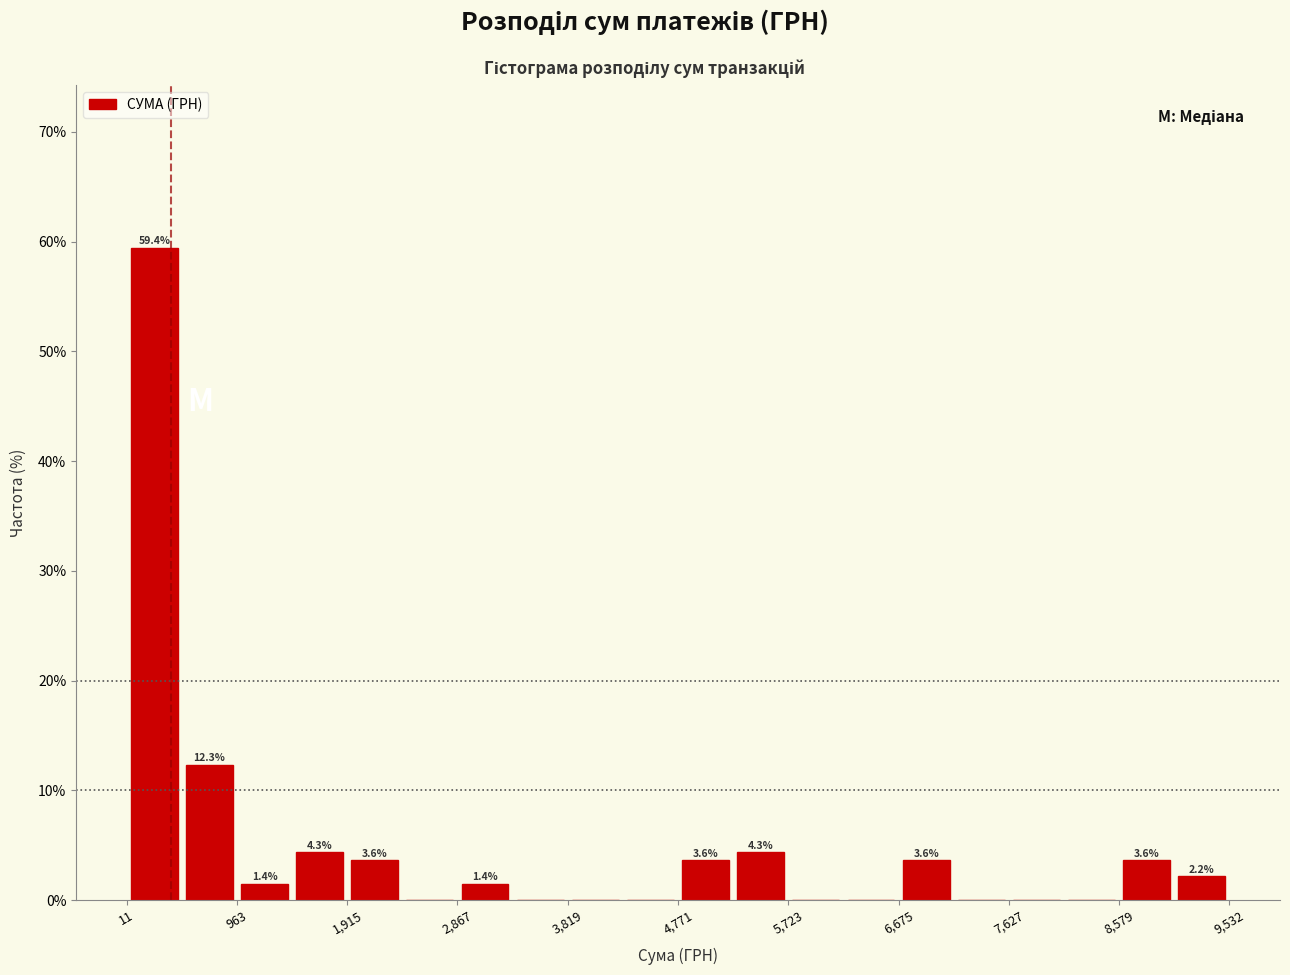

Which range on the x-axis has the tallest bar?

0 to 500